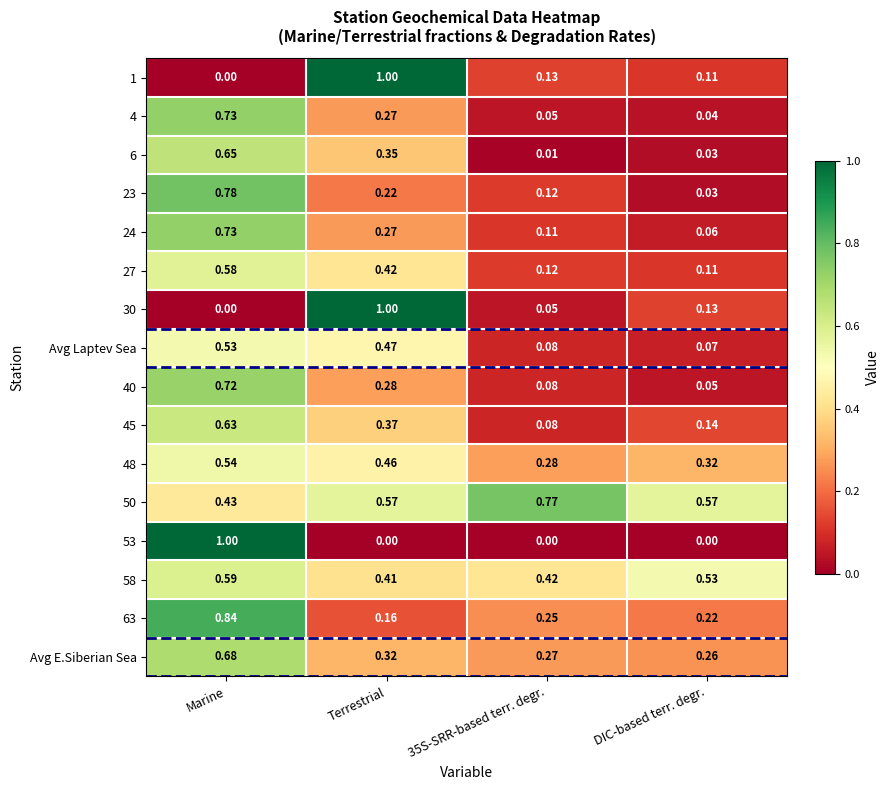

What is the maximum value shown in the chart?

1.0